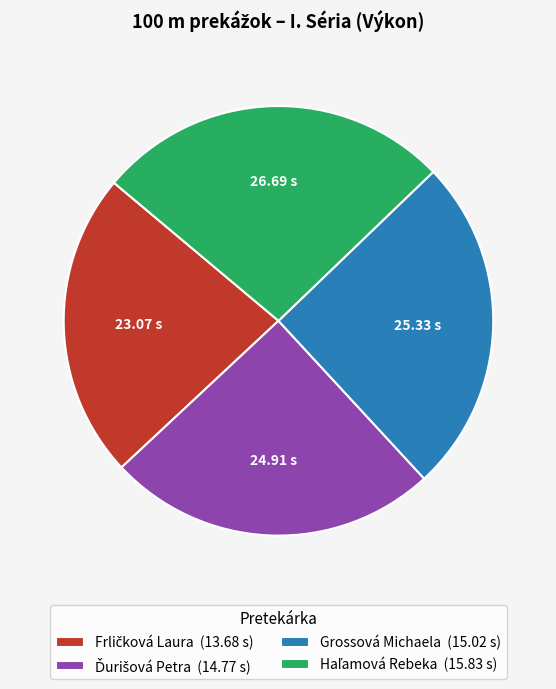

Does any single category account for the majority?

No